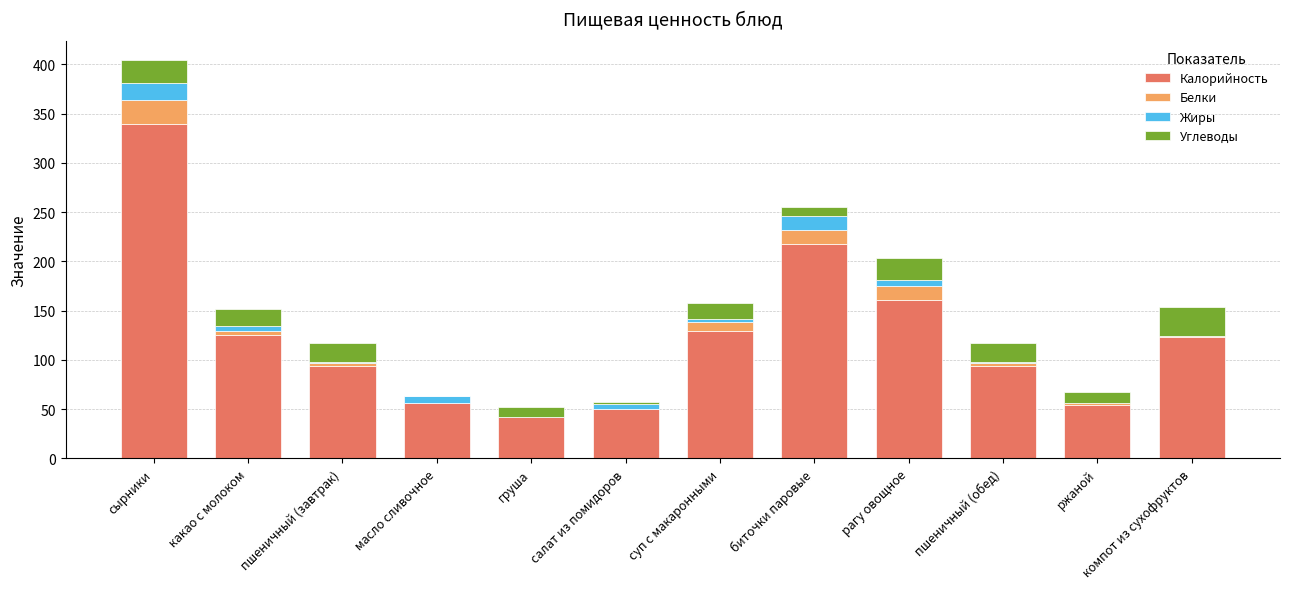

What is the sum of all Калорийность values?

1488.1